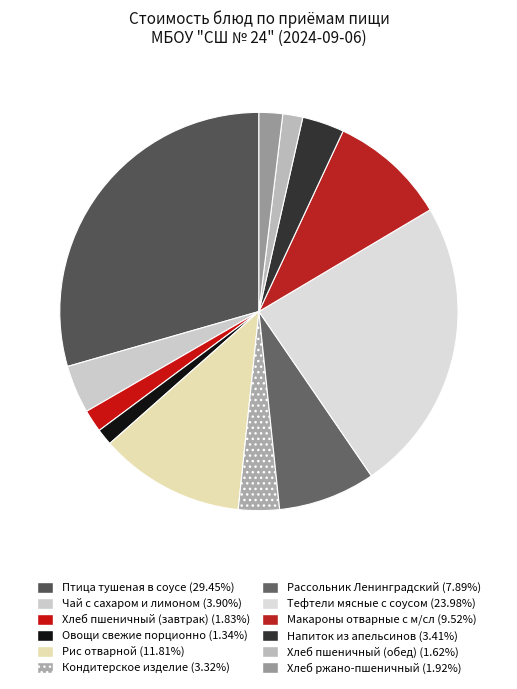

Rank the categories by value from highest to lowest.

Птица тушеная в соусе, Тефтели мясные с соусом, Рис отварной, Макароны отварные с м/сл, Рассольник Ленинградский, Чай с сахаром и лимоном, Напиток из апельсинов, Кондитерское изделие, Хлеб ржано-пшеничный, Хлеб пшеничный (завтрак), Хлеб пшеничный (обед), Овощи свежие порционно